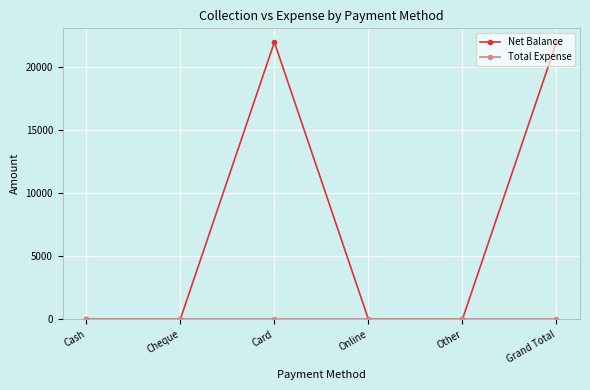

What is the highest value of the Net Balance series?

22000